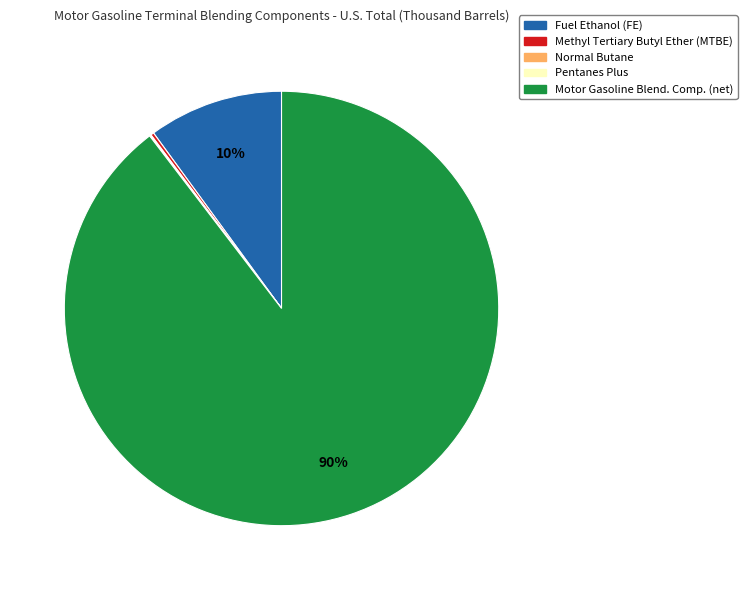

Which category accounts for the majority?

Motor Gasoline Blend. Comp. (net)